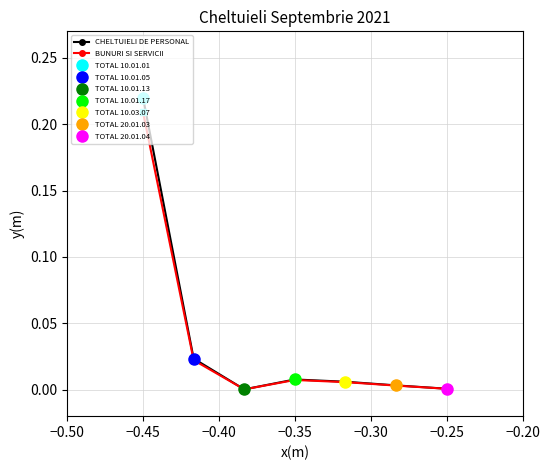

Is it true that CHELTUIELI DE PERSONAL equals 0.0 at −0.25?

True